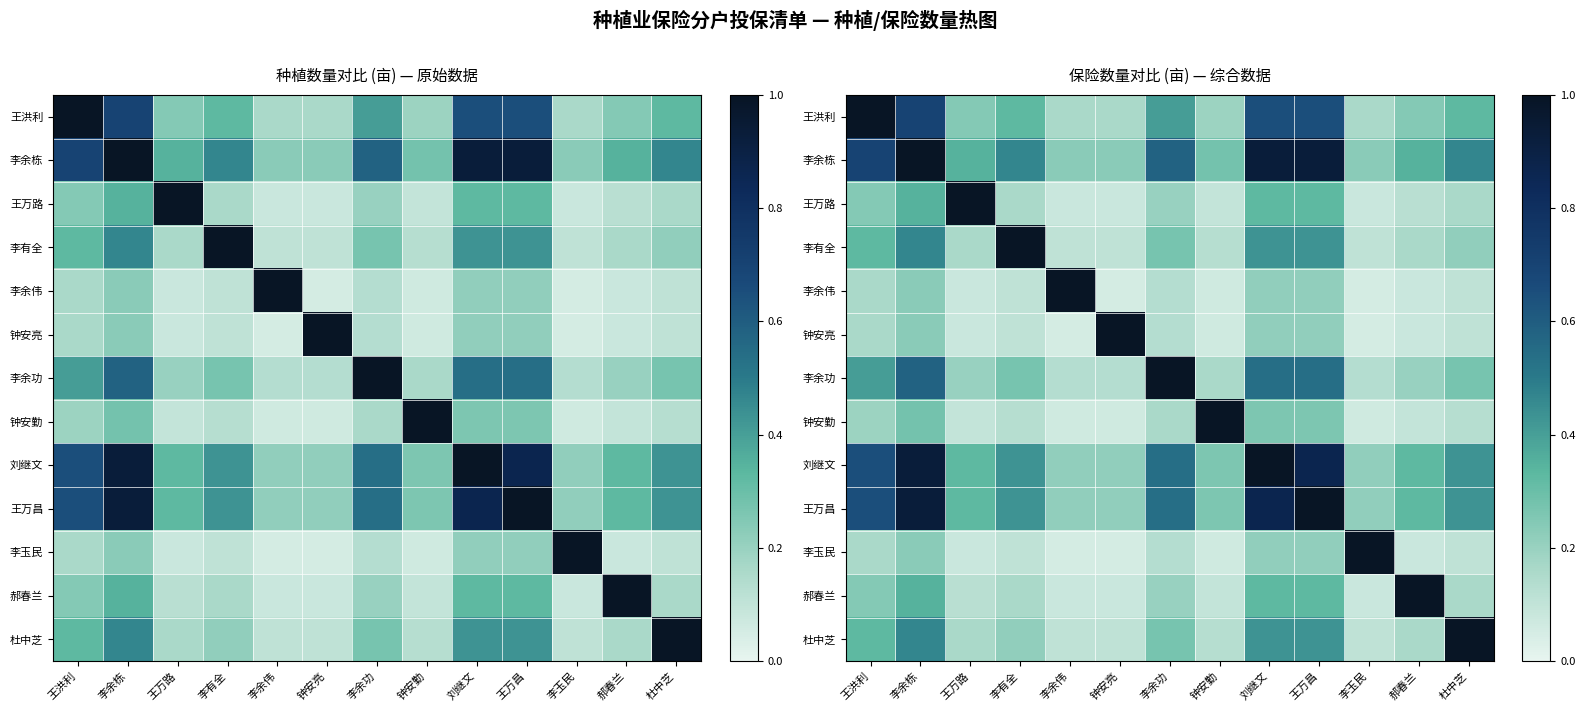

The 王洪利 series shows 0.2 at 李余功. True or false?

False